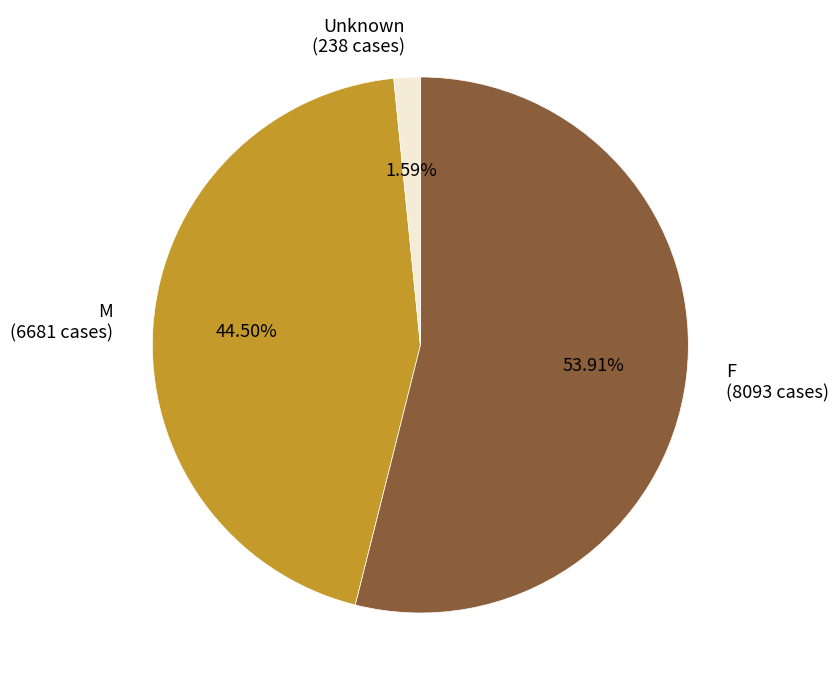

Is it true that Unknown is 2% of the pie?

True